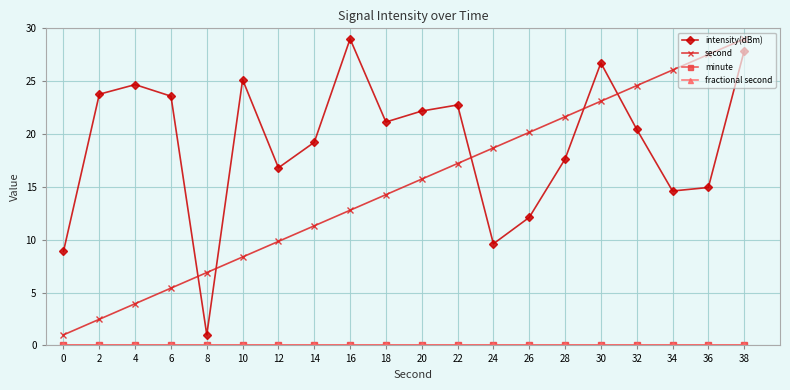

Reading right to left, list all the values displayed in this chart.

intensity(dBm): 27.9	14.9	14.6	20.5	26.7	17.6	12.1	9.6	22.8	22.2	21.1	29.0	19.2	16.8	25.1	1.0	23.6	24.7	23.8	8.9
second: 29.0	27.5	26.1	24.6	23.1	21.6	20.2	18.7	17.2	15.7	14.3	12.8	11.3	9.8	8.4	6.9	5.4	3.9	2.5	1.0
minute: 0.0	0.0	0.0	0.0	0.0	0.0	0.0	0.0	0.0	0.0	0.0	0.0	0.0	0.0	0.0	0.0	0.0	0.0	0.0	0.0
fractional second: 0.0	0.0	0.0	0.0	0.0	0.0	0.0	0.0	0.0	0.0	0.0	0.0	0.0	0.0	0.0	0.0	0.0	0.0	0.0	0.0